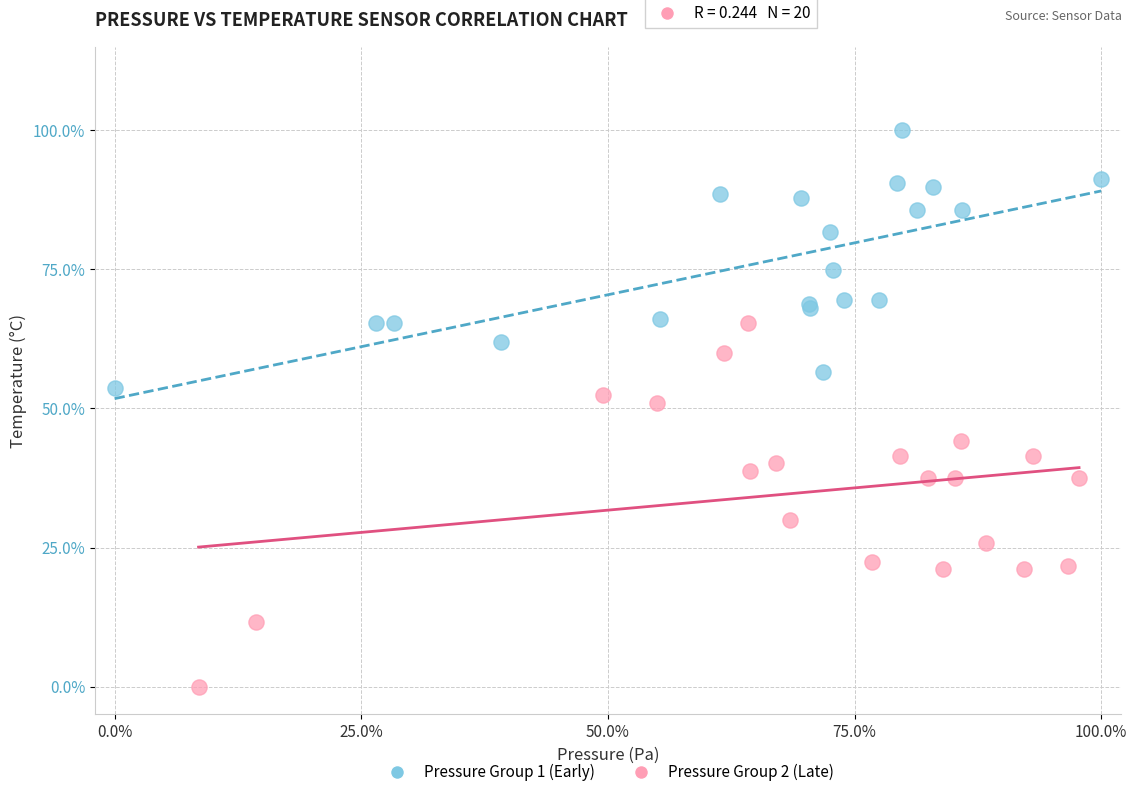

What are all the series names shown in the legend?

Pressure Group 1 (Early), Pressure Group 2 (Late)